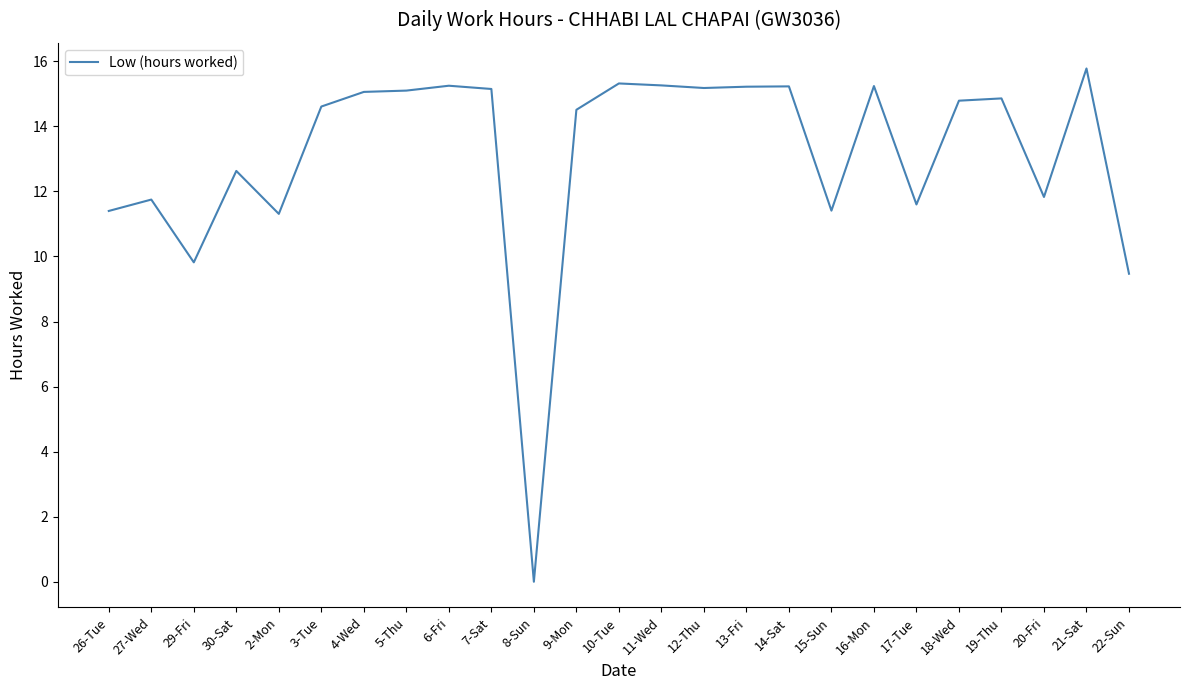

What position from the left is 7-Sat?

10